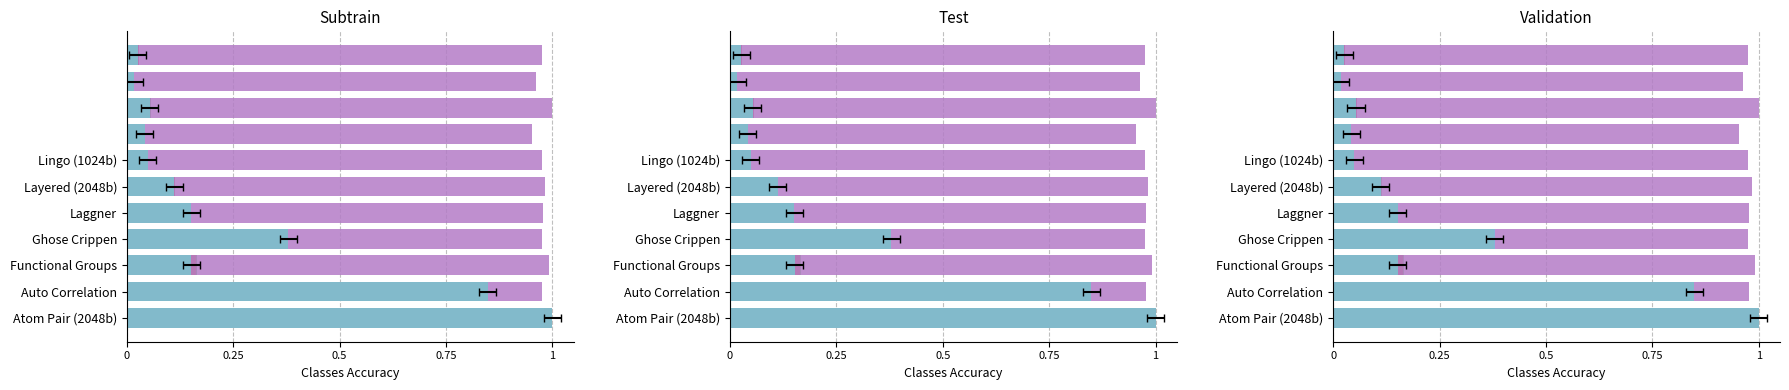

The value of Births at Ghose Crippen is 0.2. True or false?

False